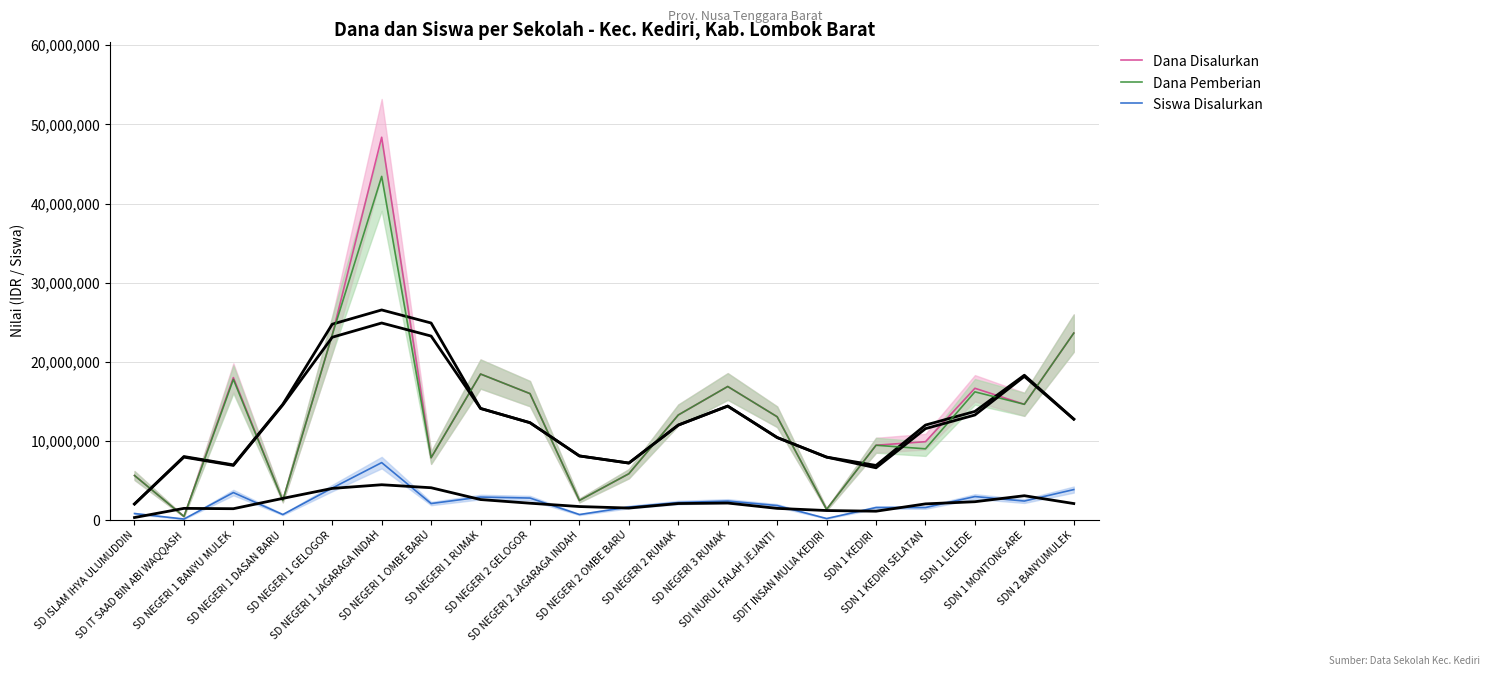

Where does the Dana Disalurkan series first go above 13275000?

SD NEGERI 1 BANYU MULEK